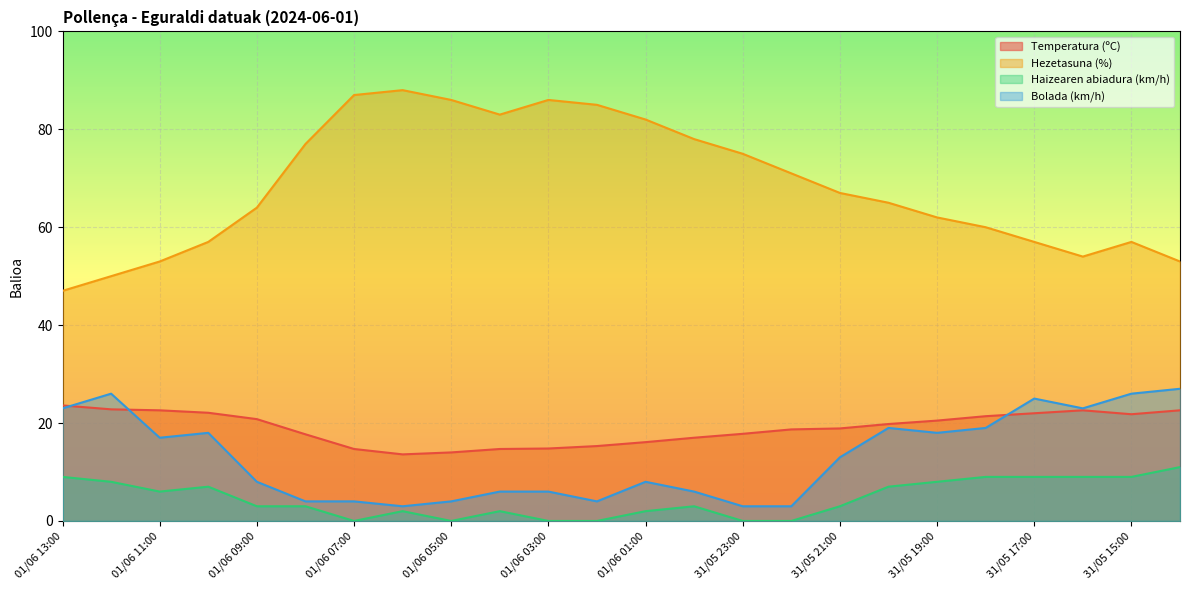

What is the difference between the second highest and second lowest values in the Bolada (km/h) series?

23.0